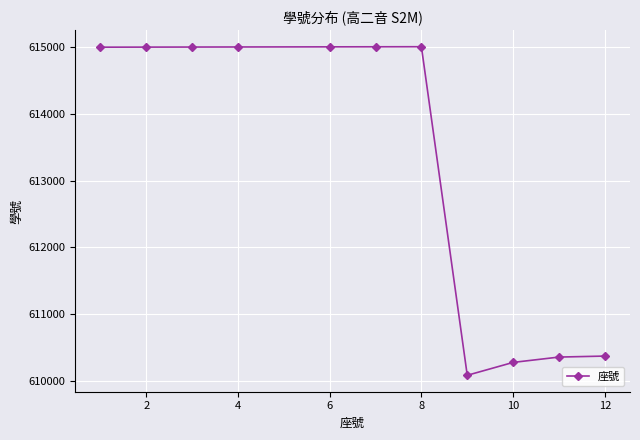

What is the minimum value shown in the chart?

610085